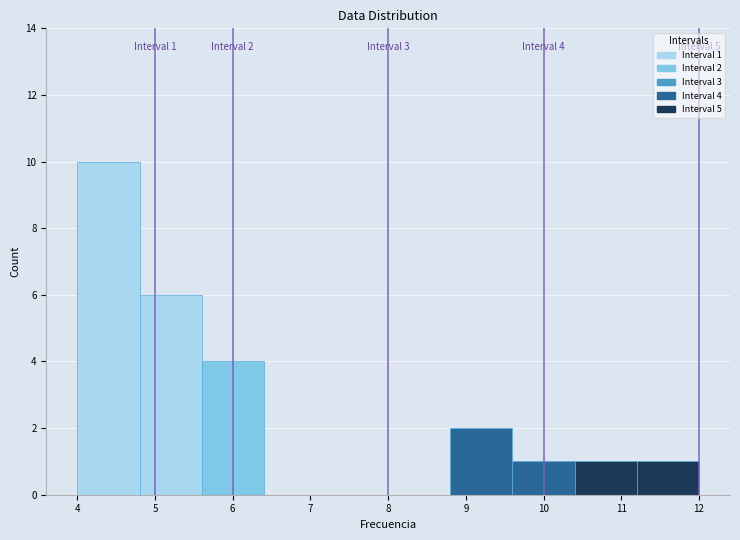

Over which range of the x-axis is the bar tallest?

4.0 to 4.8